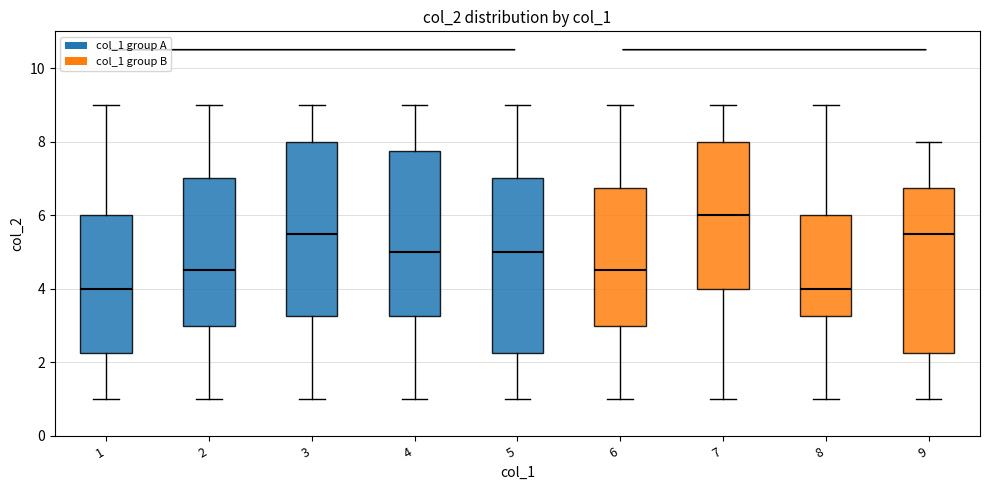

Where does the upper whisker of the box at x = 9 end on the y-axis? The values are not printed on the chart, so give them approximately, as read against the axis.

8.0